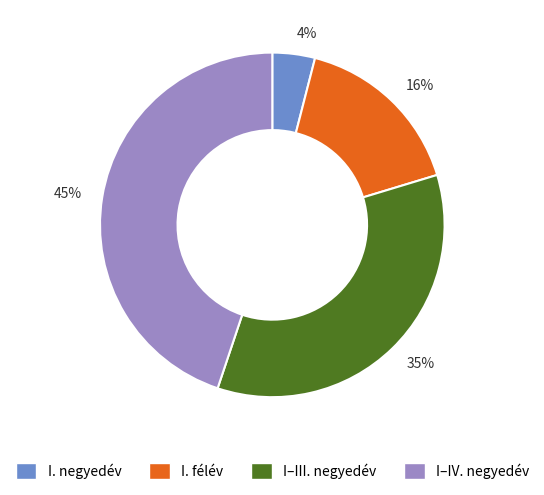

True or false: I. félév accounts for 16% of the total.

True